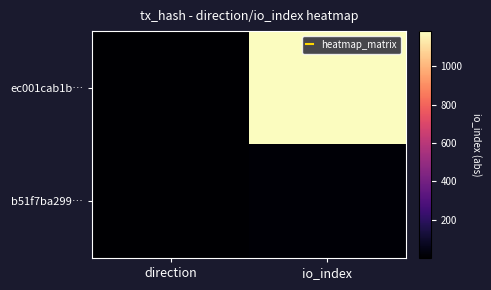

Rank the series at io_index from lowest to highest value.

b51f7ba299…, ec001cab1b…